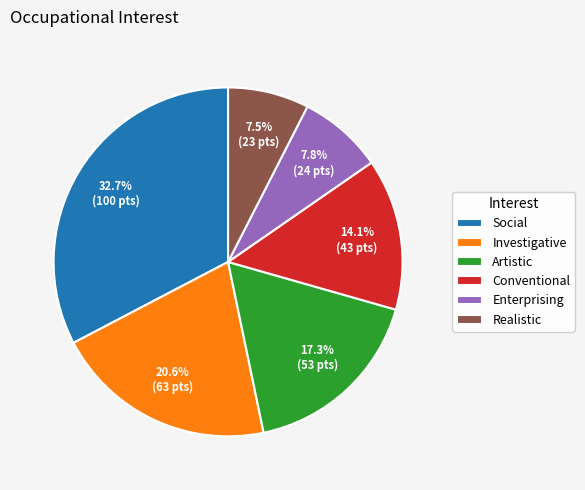

Does Artistic represent more than half of the total?

No